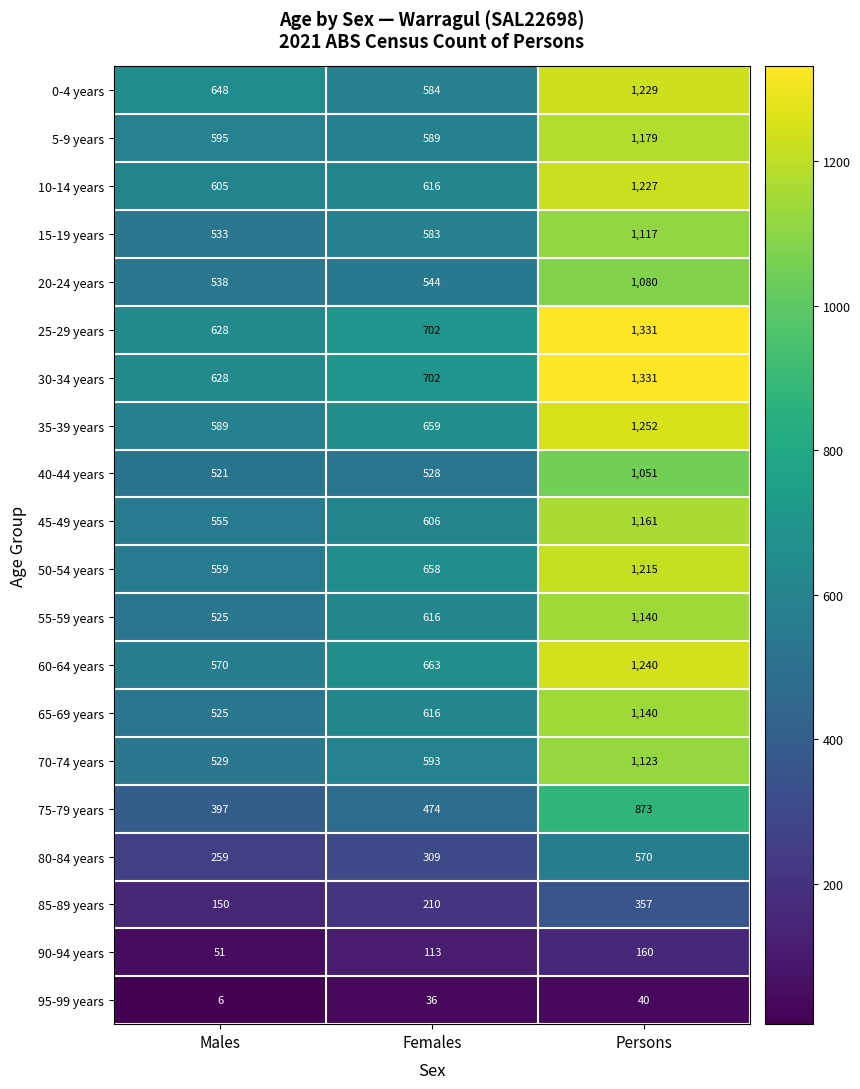

What value does the 35-39 years series have at Females, to the nearest 10?

660